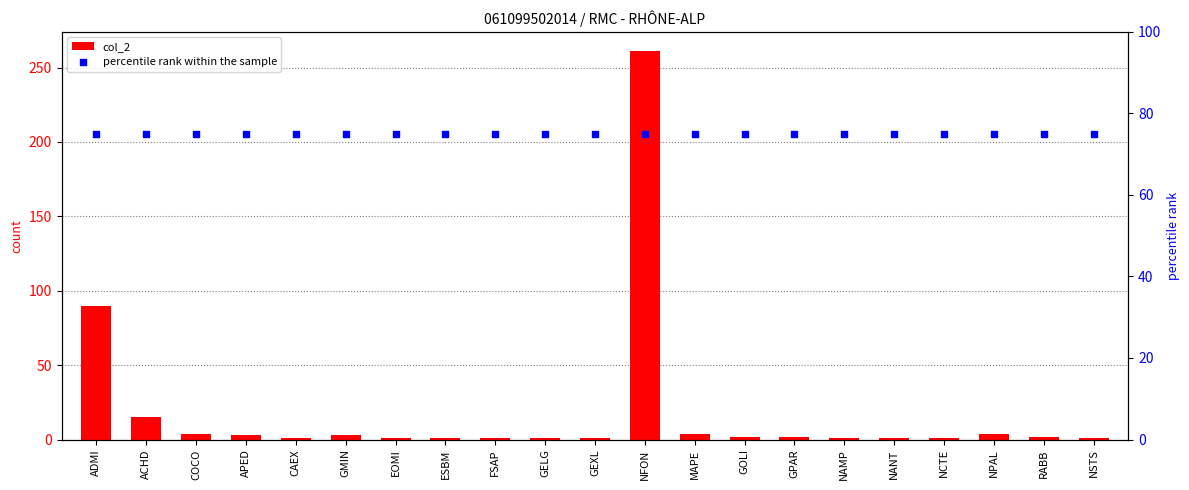

Which series contains the lowest Y value?

col_2